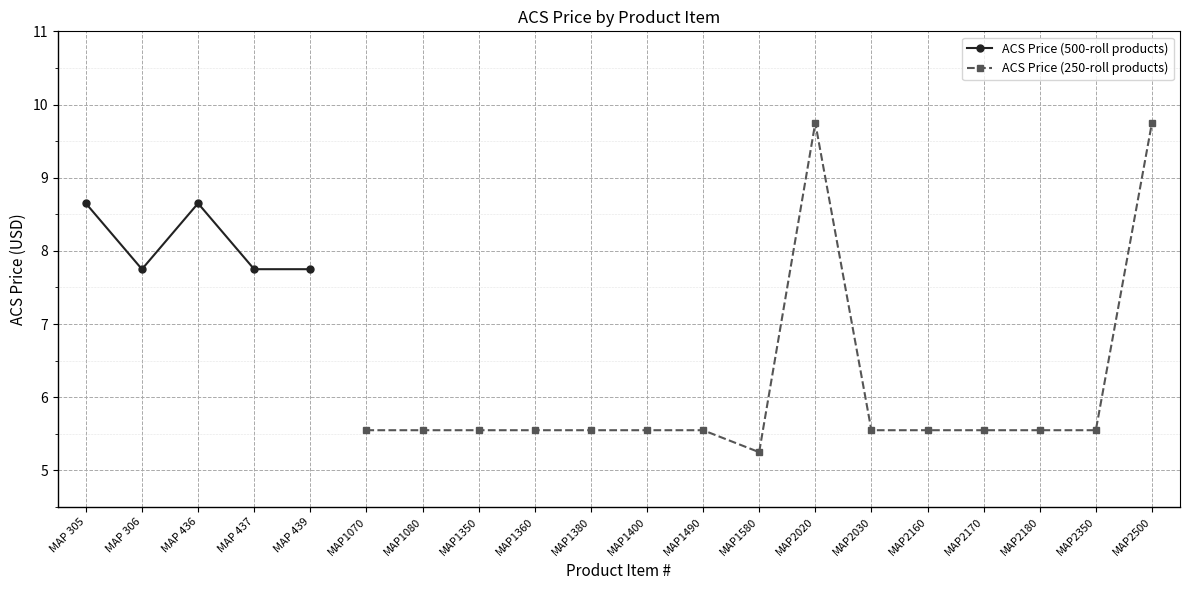

What is the average value?

8.1